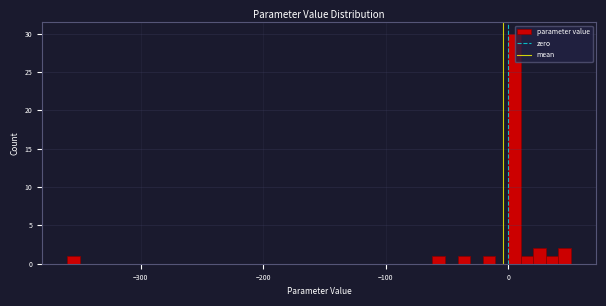

Read against the x-axis, roughly where is the centre of the tallest bar?

0